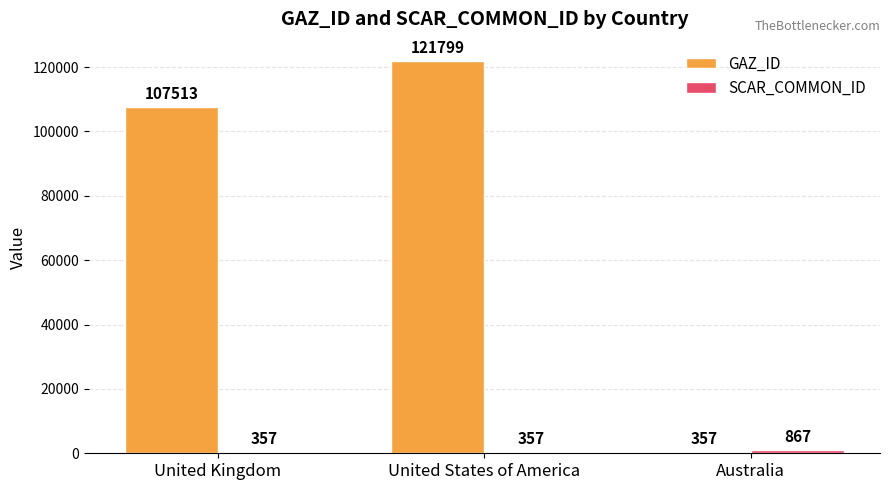

Which series has the largest total across all categories?

GAZ_ID